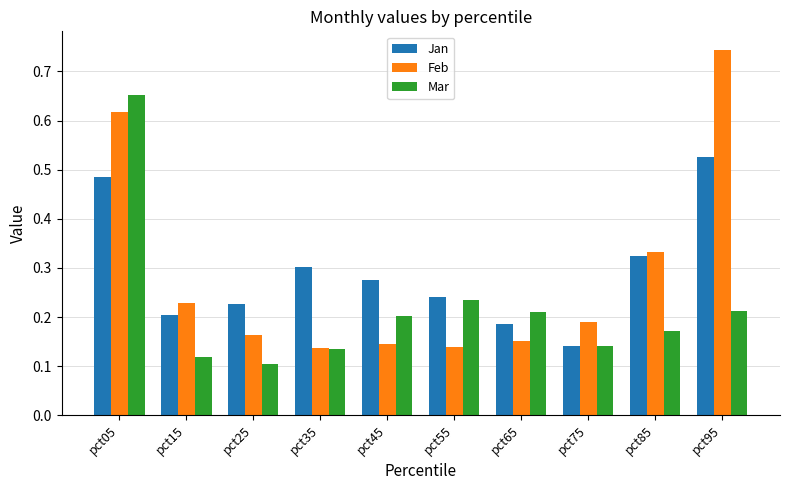

True or false: Jan has a value of 0.3 at pct25.

False